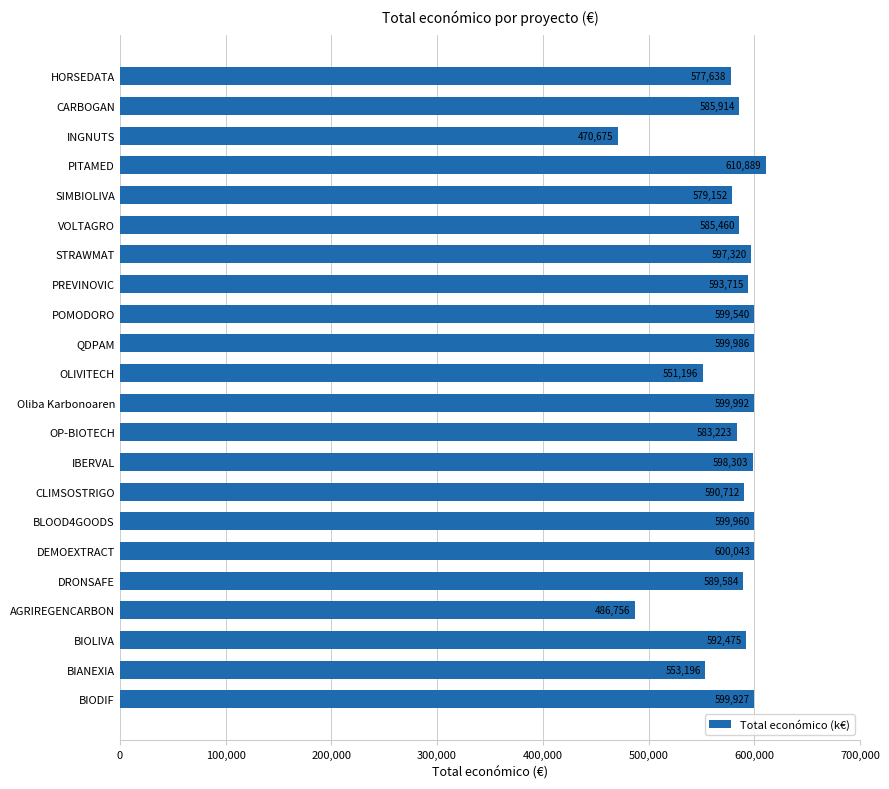

What is the sum of all values?

12745656